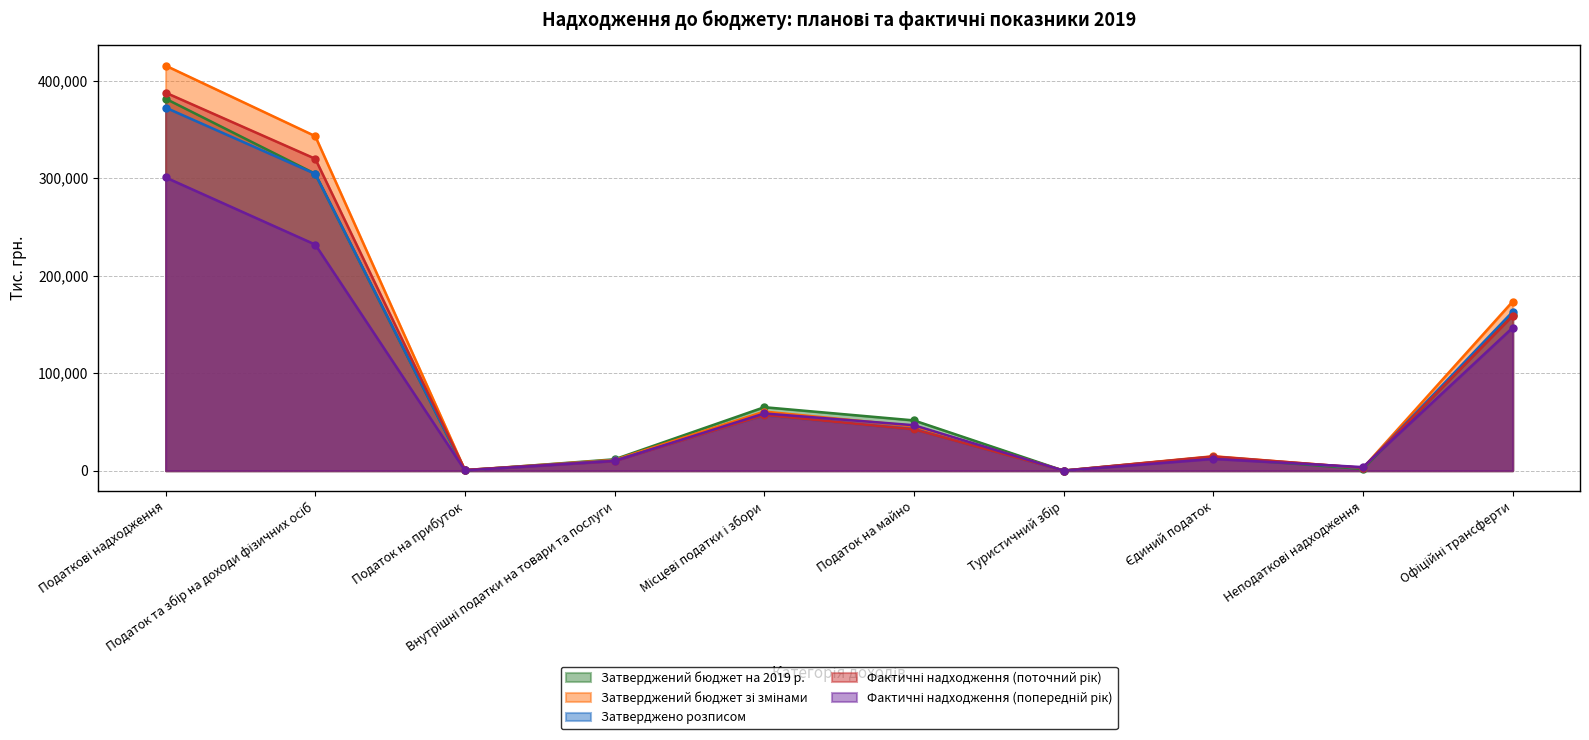

What is the difference between the Затверджений бюджет зі змінами values at Податок на прибуток and Місцеві податки і збори?

60014.2